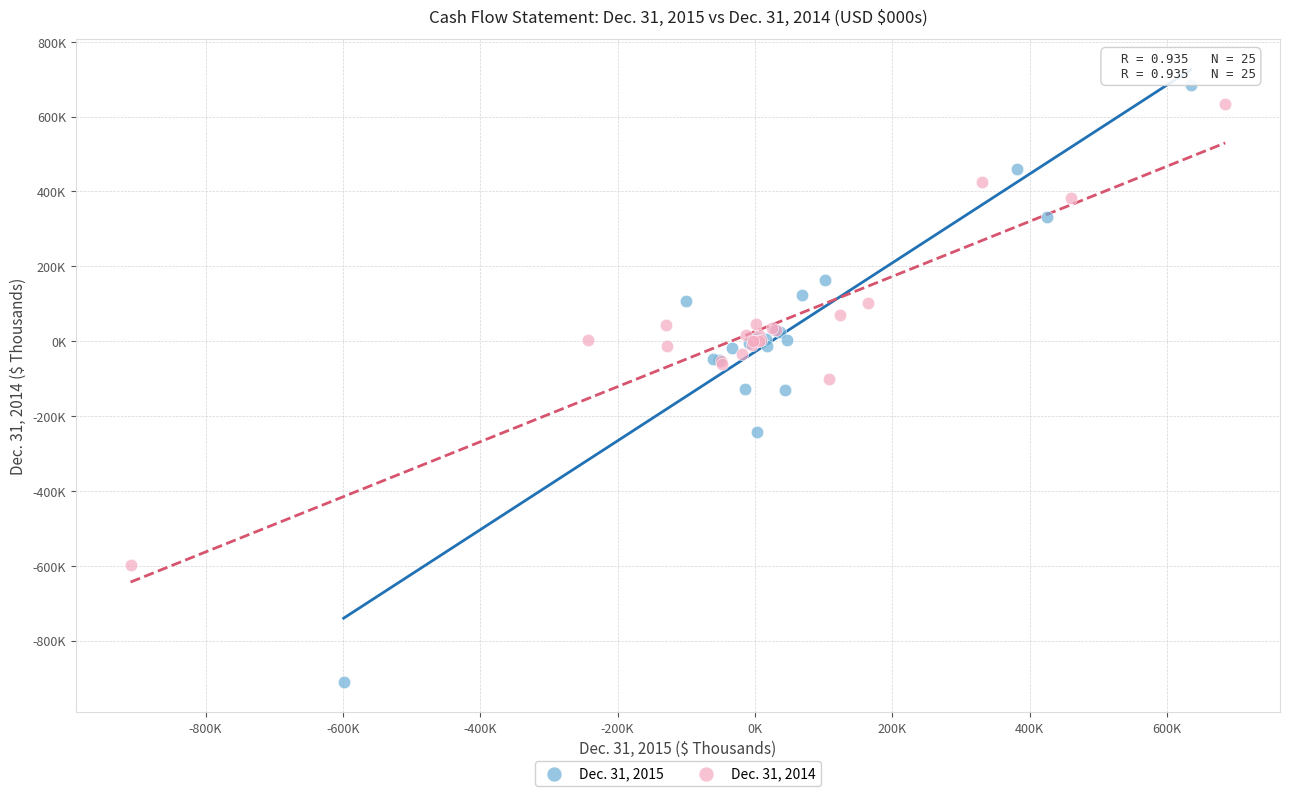

Which series has the widest spread of Y values?

Dec. 31, 2015